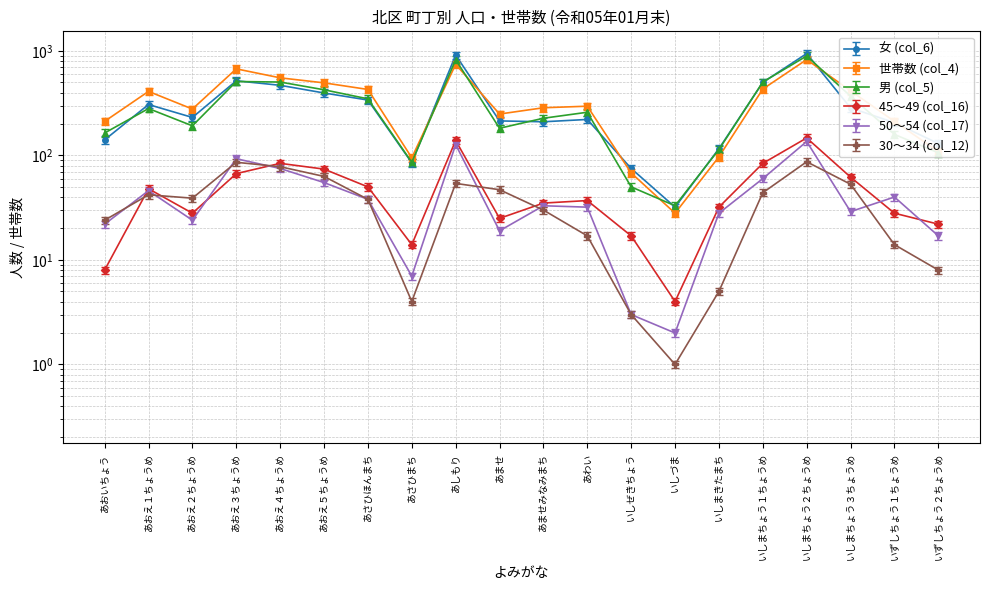

What is the sum of all 45～49 (col_16) values?

1005.0